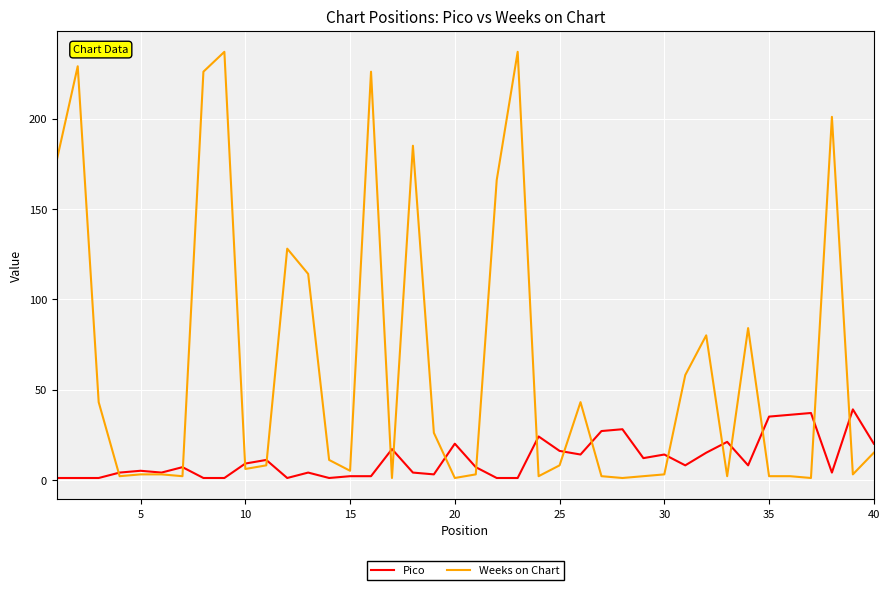

Which series has the largest total across all categories?

Weeks on Chart